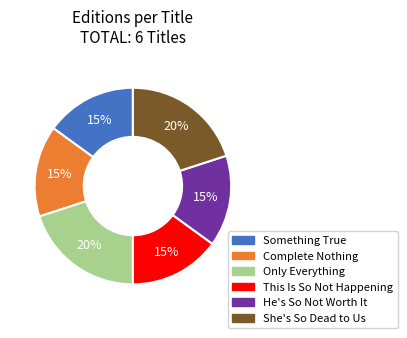

Is the sum of He's So Not Worth It and She's So Dead to Us greater than half?

No